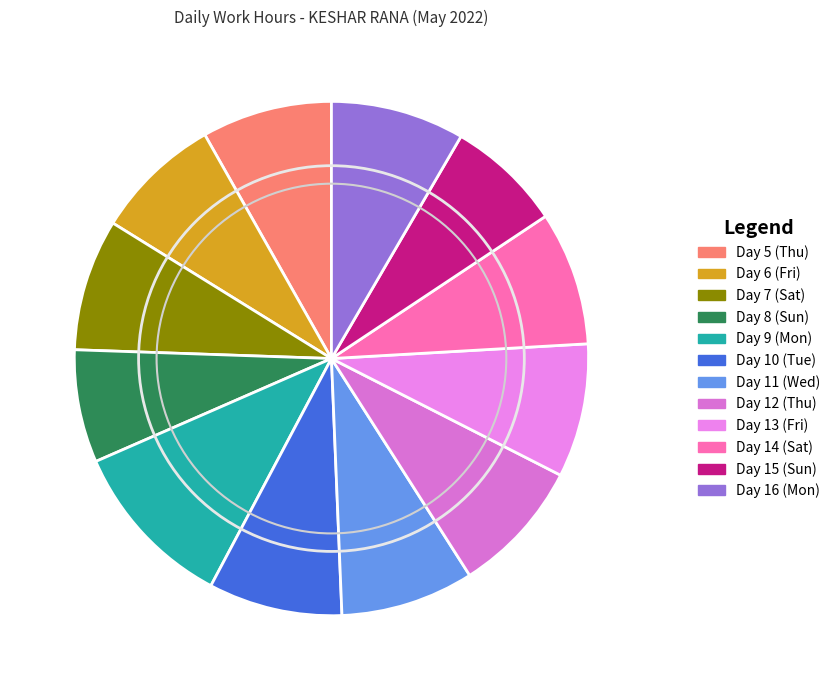

How many segments does this pie chart have?

12